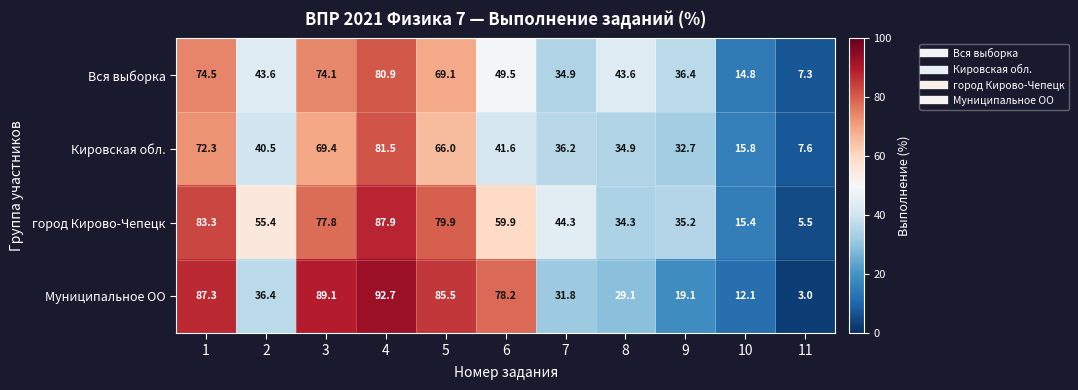

Between 1 and 4, which series saw the biggest shift?

Кировская обл.